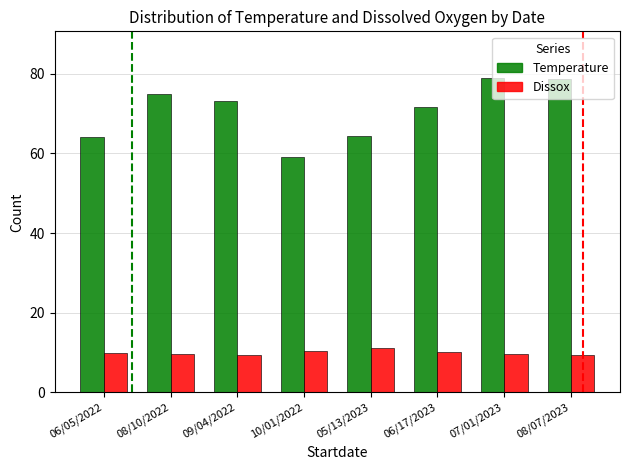

Is it true that Temperature equals 104.8 at 08/10/2022?

False